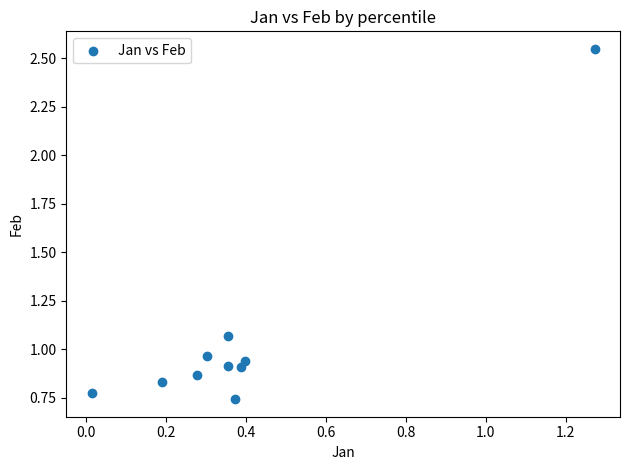

What is the average X value?

0.4